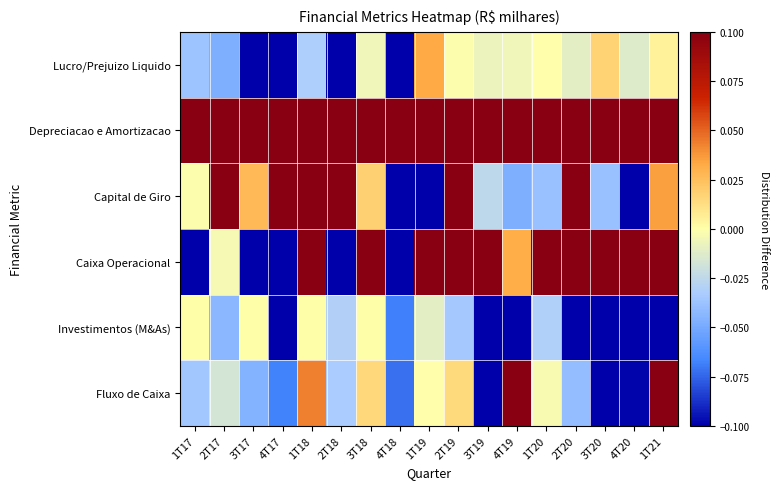

Rank the series by their maximum value, from lowest to highest.

Investimentos (M&As), Lucro/Prejuizo Liquido, Depreciacao e Amortizacao, Capital de Giro, Caixa Operacional, Fluxo de Caixa